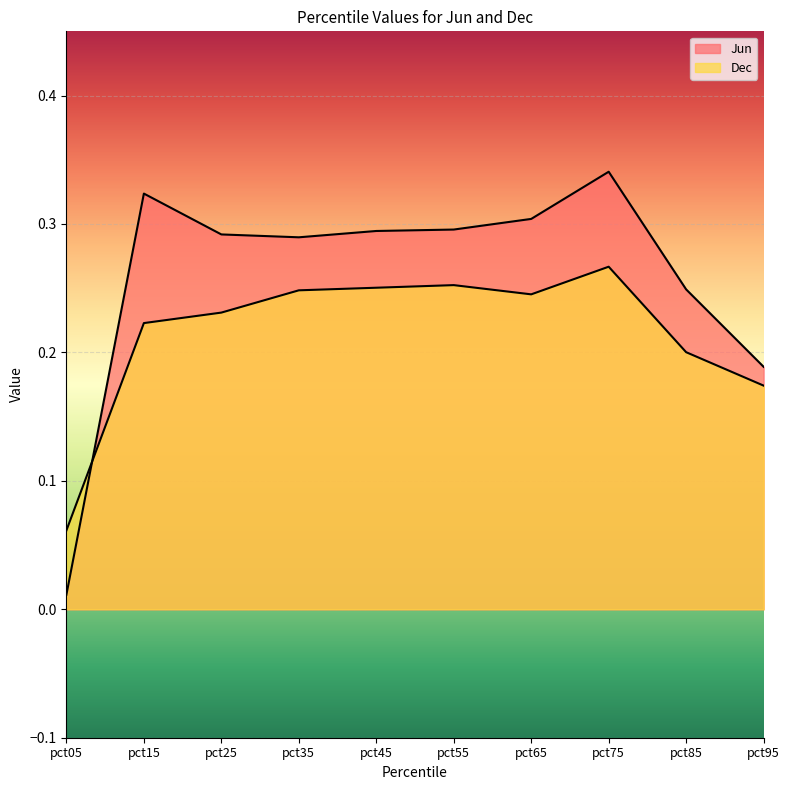

Reading left to right, transcribe all the data shown in this chart.

Jun: pct05=0.0	pct15=0.3	pct25=0.3	pct35=0.3	pct45=0.3	pct55=0.3	pct65=0.3	pct75=0.3	pct85=0.2	pct95=0.2
Dec: pct05=0.1	pct15=0.2	pct25=0.2	pct35=0.2	pct45=0.3	pct55=0.3	pct65=0.2	pct75=0.3	pct85=0.2	pct95=0.2